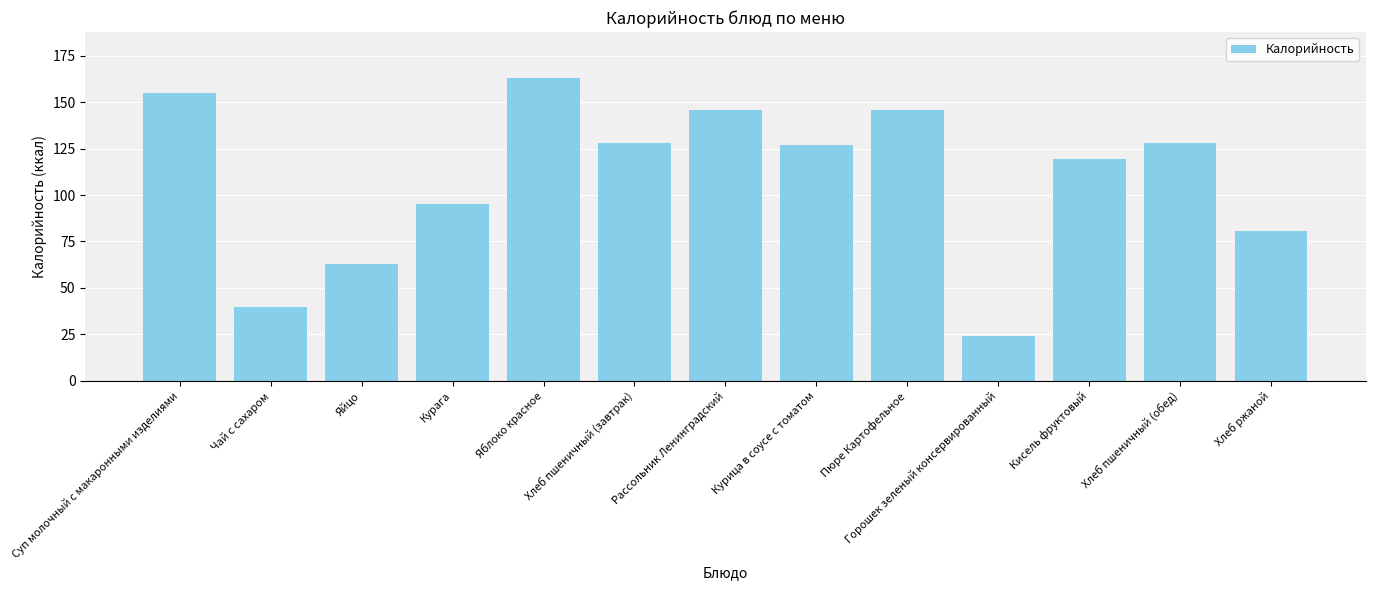

Which has a higher value, Рассольник Ленинградский or Яйцо?

Рассольник Ленинградский